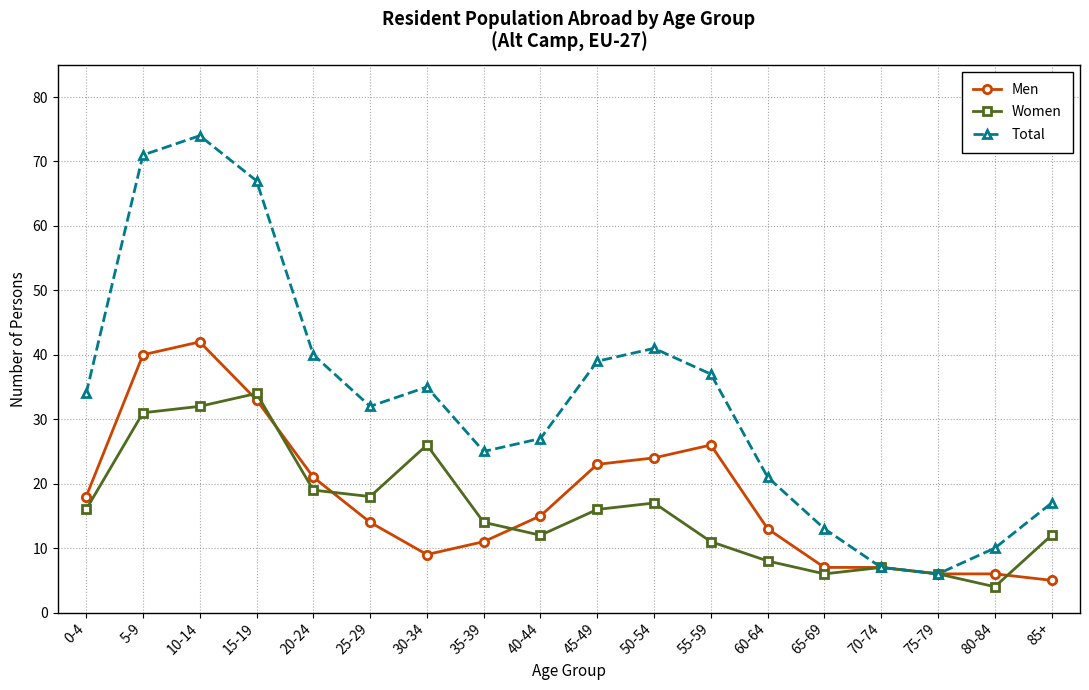

What is the difference between the maximum and minimum values in the Women series?

30